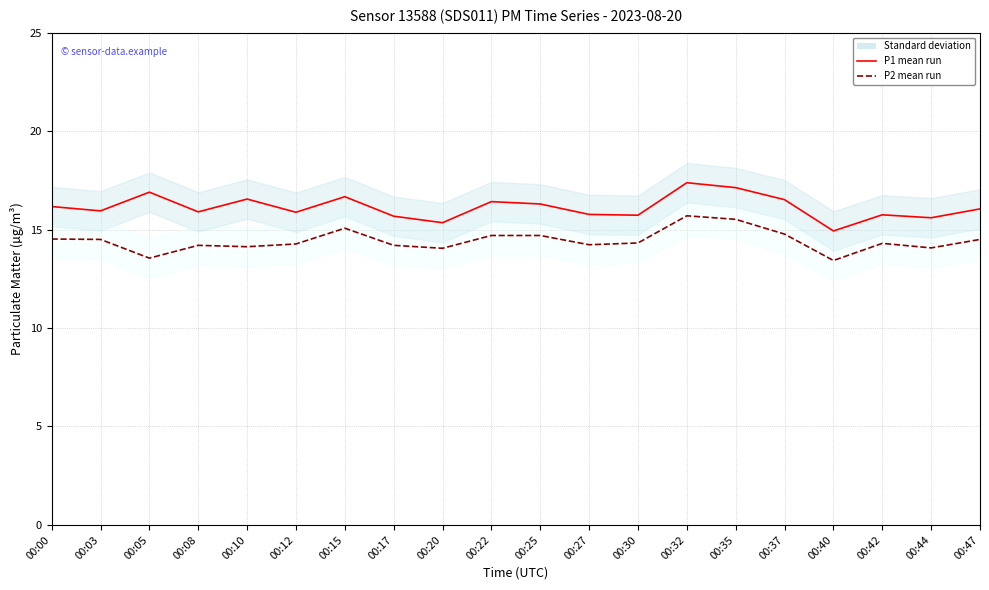

Does the chart display data point markers on the line(s)?

No